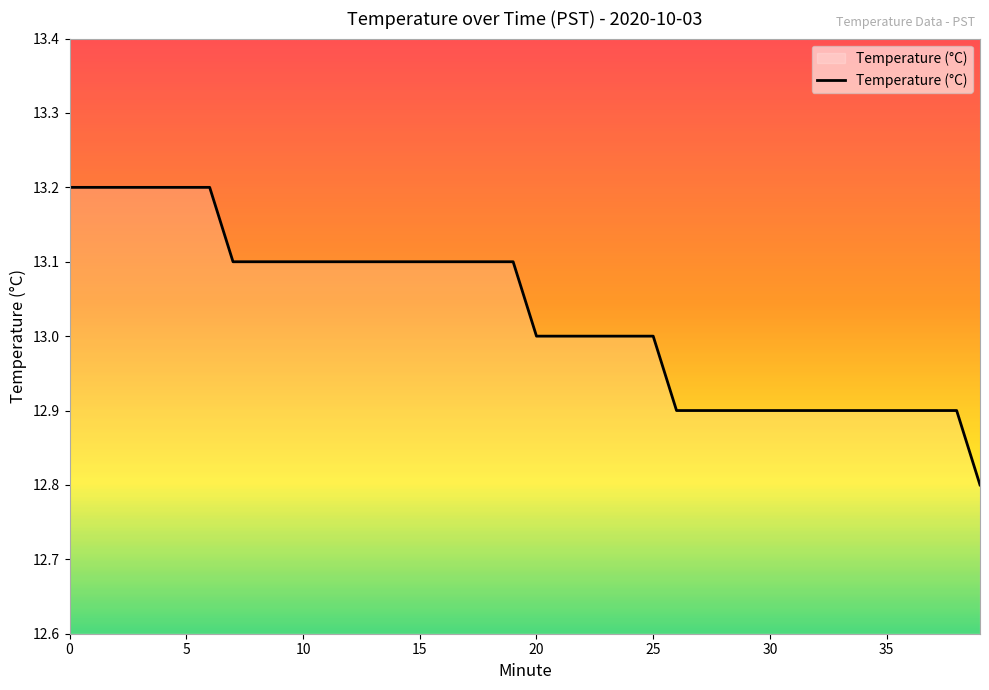

What is the difference between the maximum and minimum values?

0.4